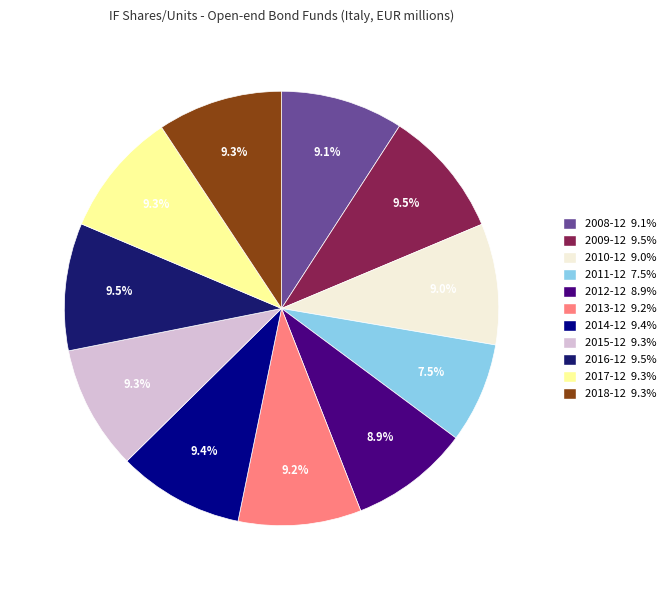

Does 2018-12 represent more than half of the total?

No